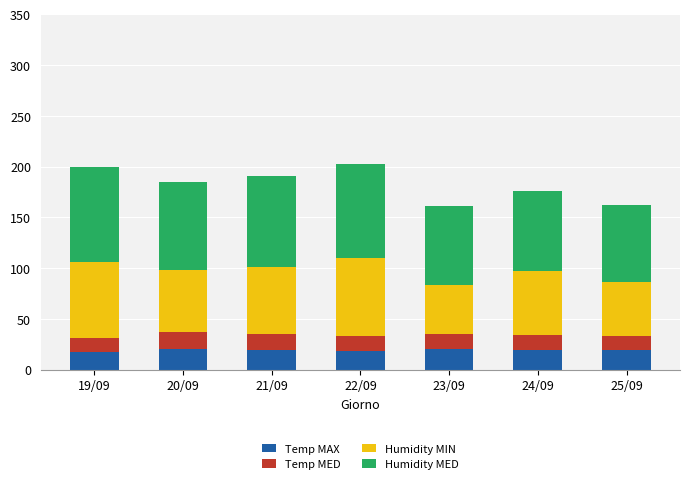

What is the sum of the Temp MAX values at 22/09 and 19/09?

36.2